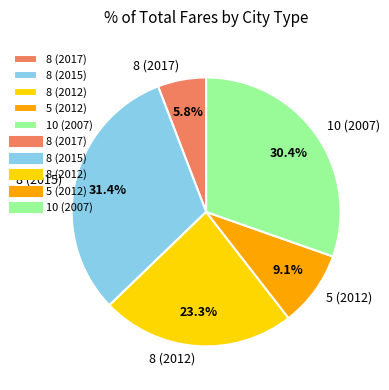

How many segments does this pie chart have?

5